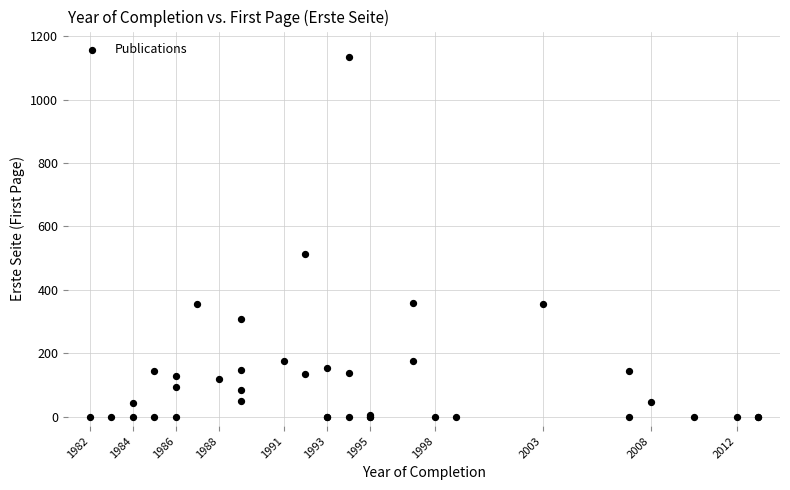

What Y value in the scatter plot is closest to 567?

512